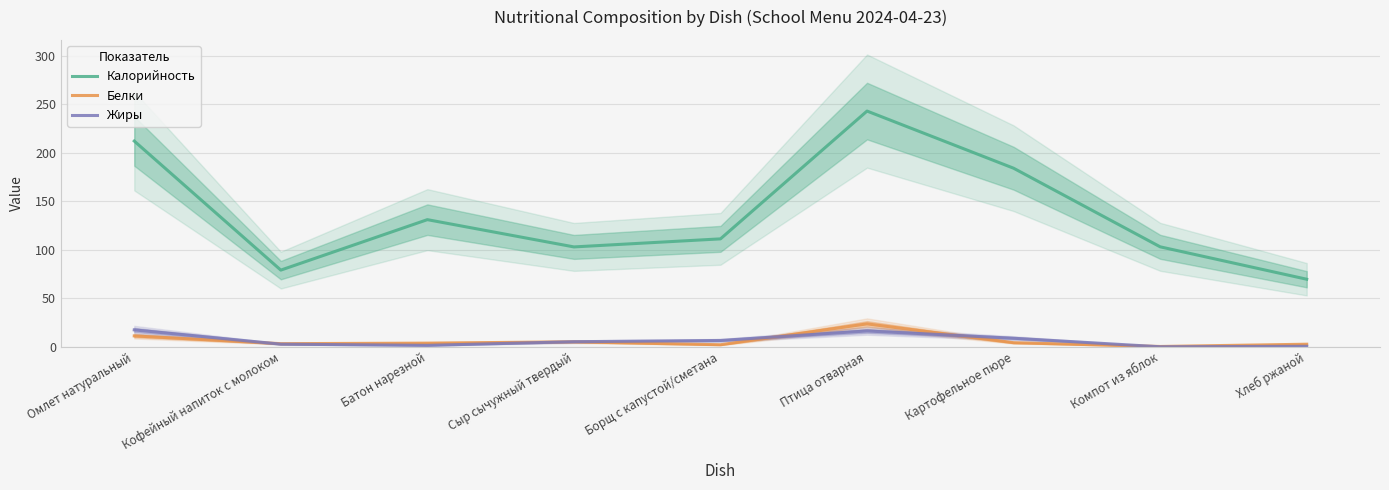

Where is Белки nearest to the value 11?

Омлет натуральный